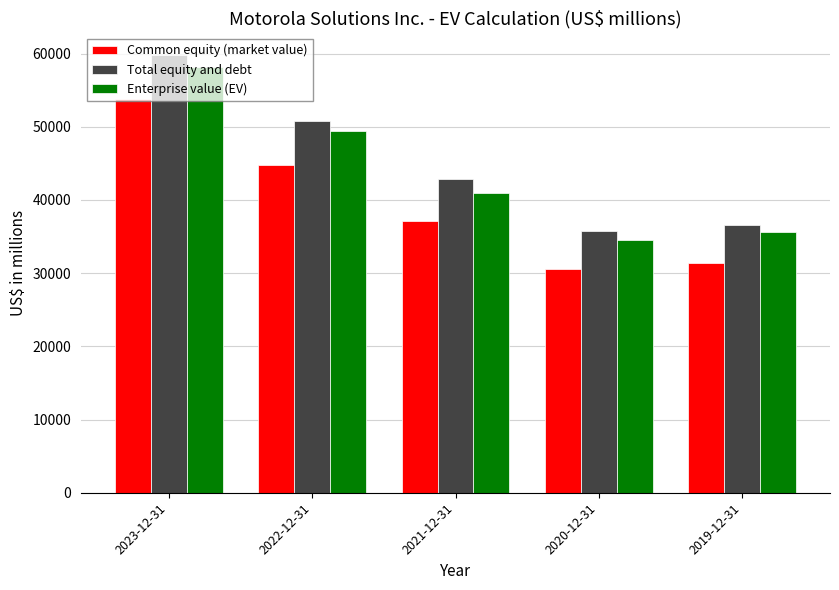

At how many categories does at least one series exceed 58279?

1